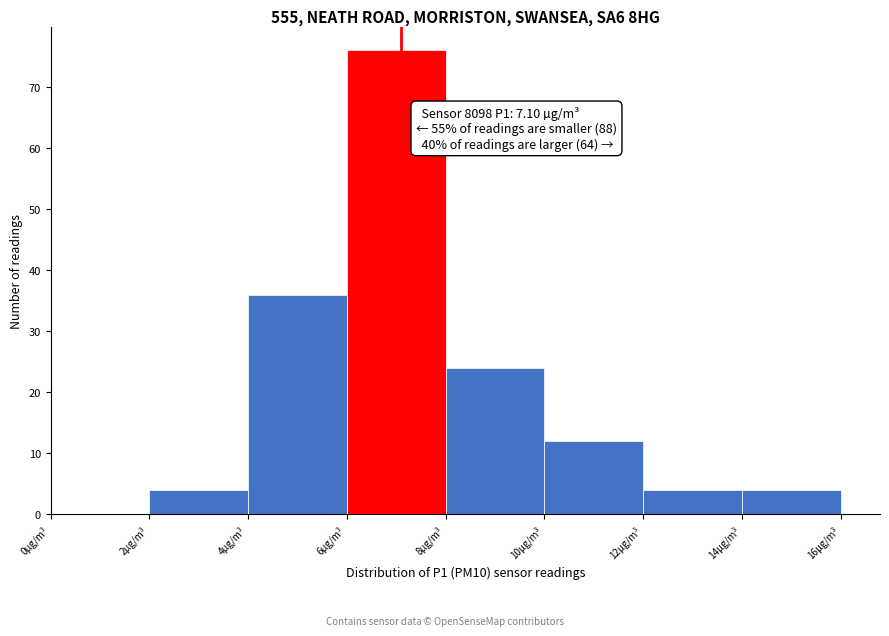

Over which range of the x-axis is the bar tallest?

6 to 8